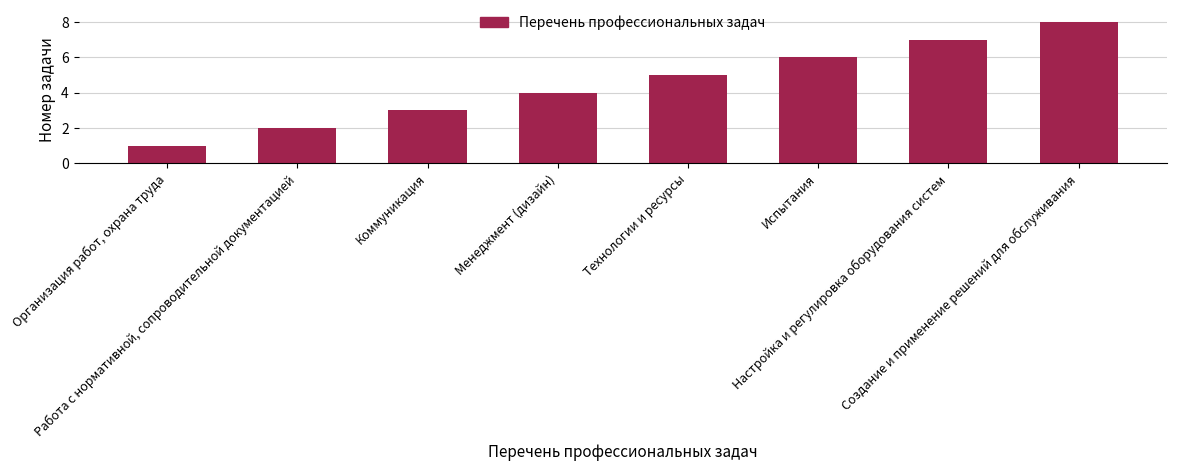

What is the sum of all values?

36